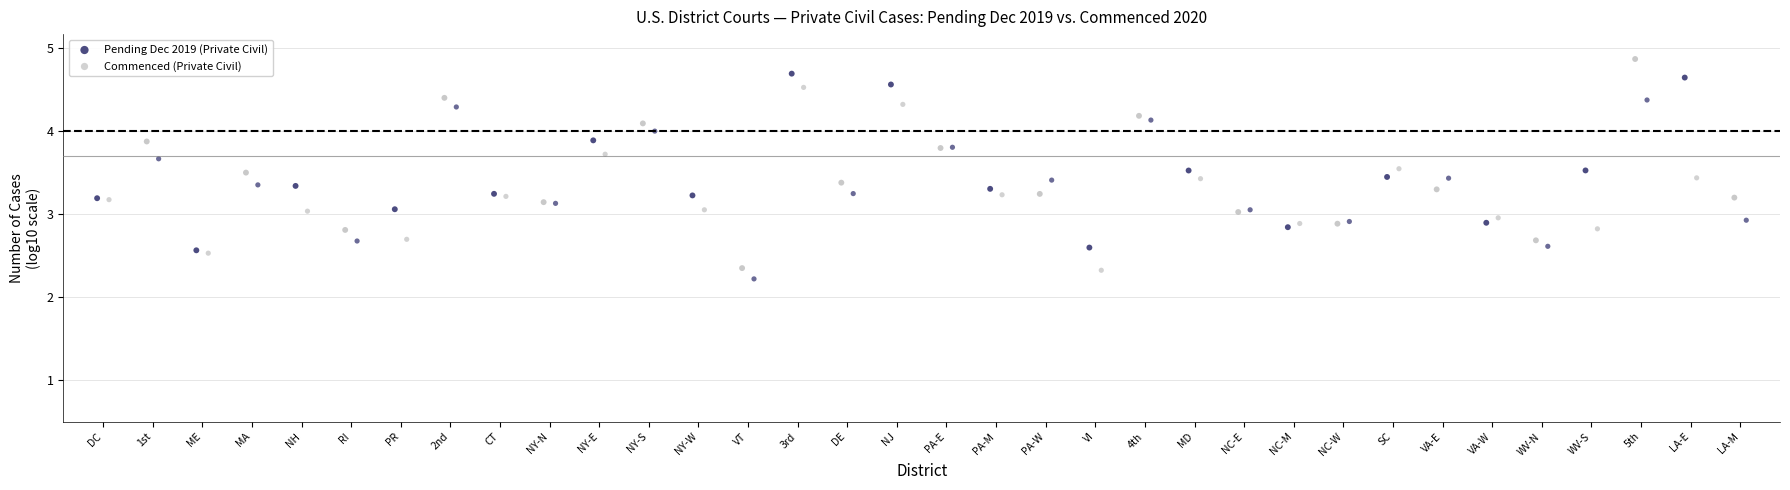

Which series contains the lowest Y value?

Commenced (Private Civil)